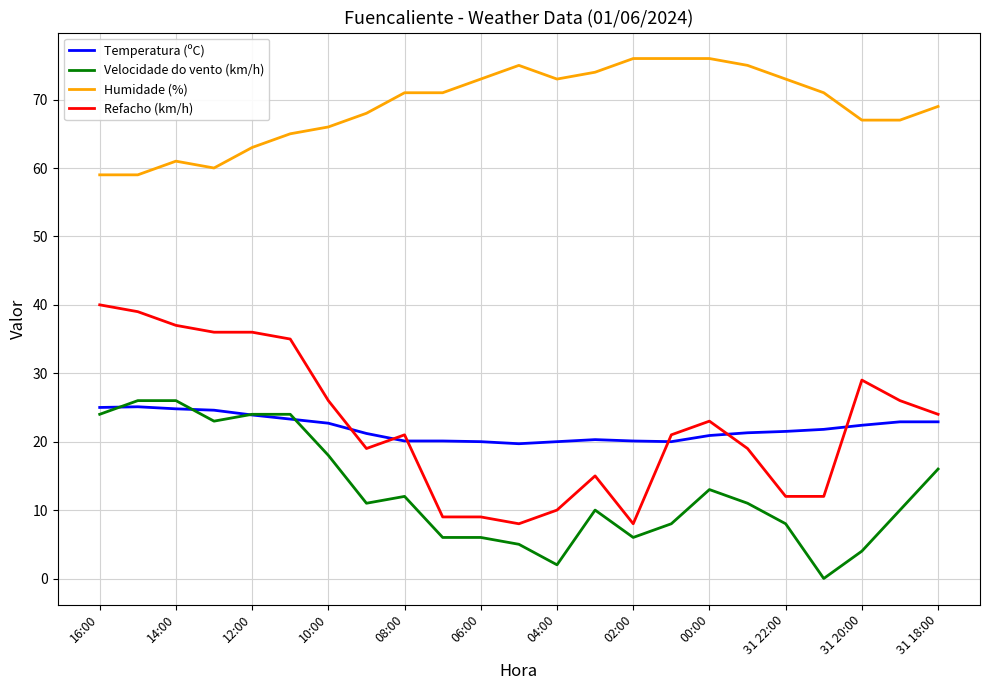

True or false: Velocidade do vento (km/h) and Humidade (%) cross at least once.

False